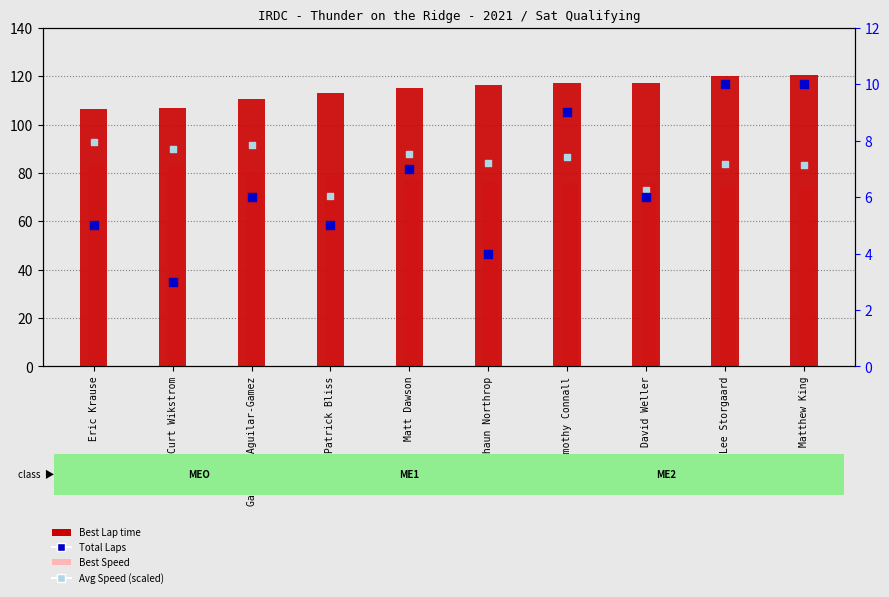

Which series has the largest total across all categories?

Best Lap time